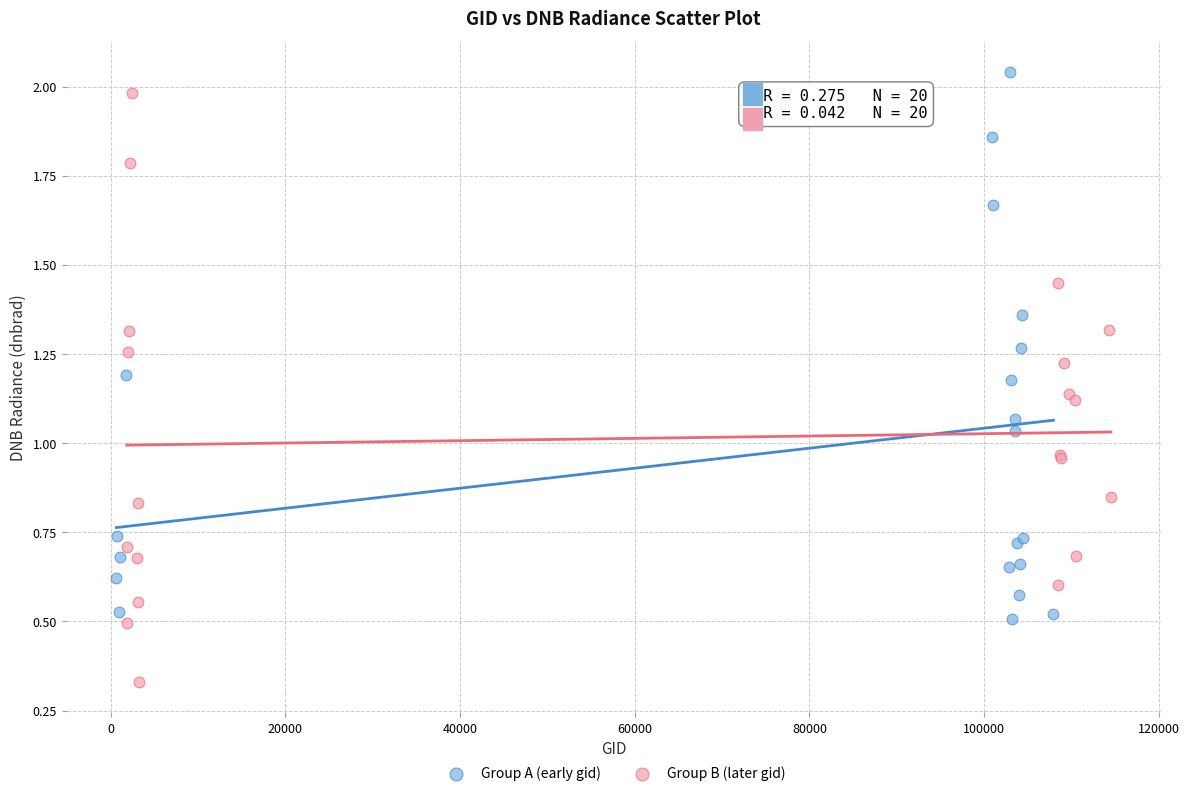

Which series reaches the minimum Y coordinate?

Group B (later gid)